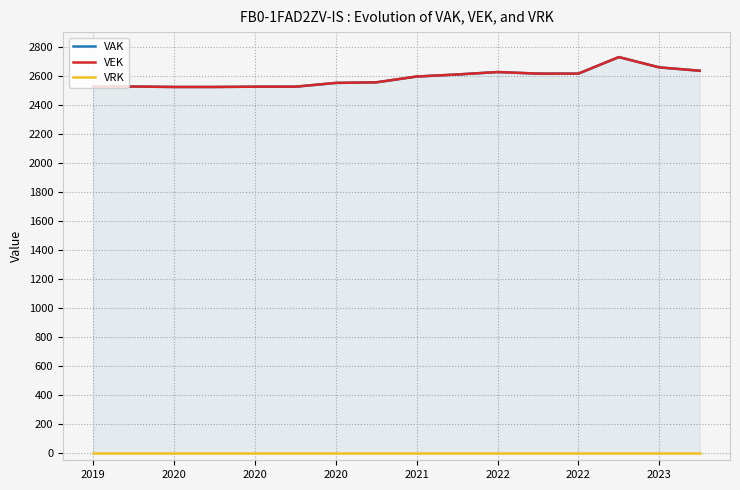

What are all the series names shown in the legend?

VAK, VEK, VRK